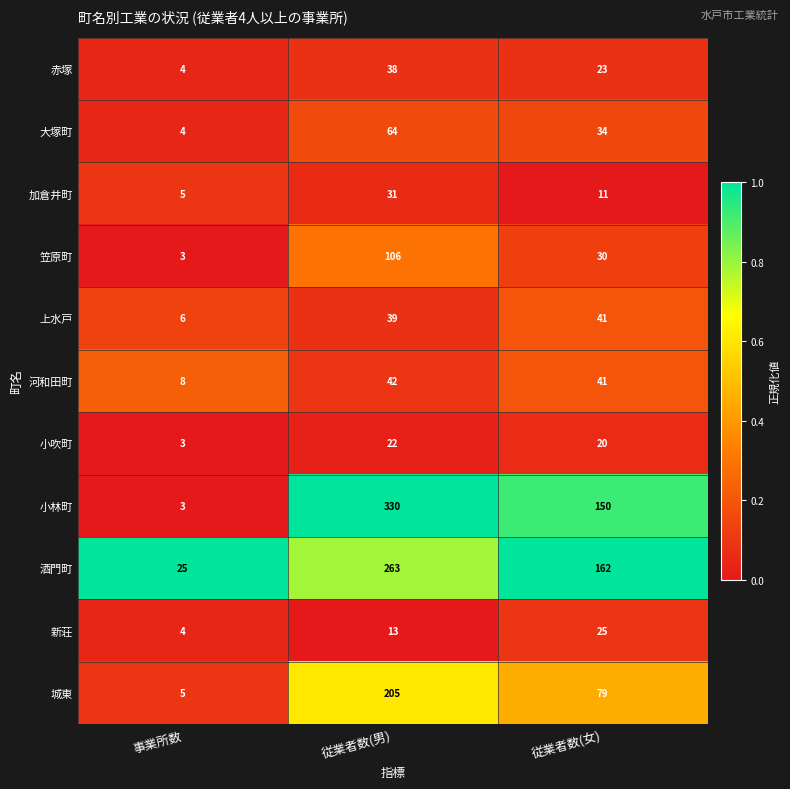

How many 加倉井町 values are between 5 and 31?

3